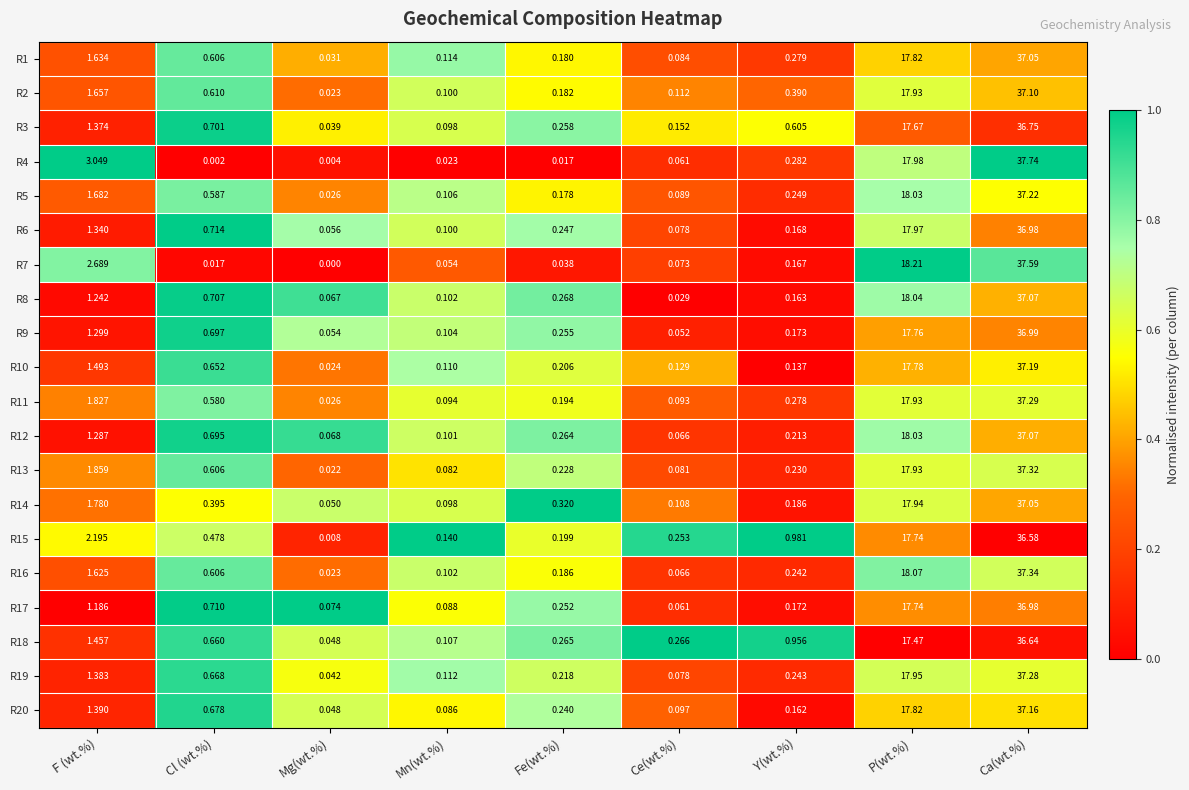

At which label is R1 closest to 18?

P(wt.%)